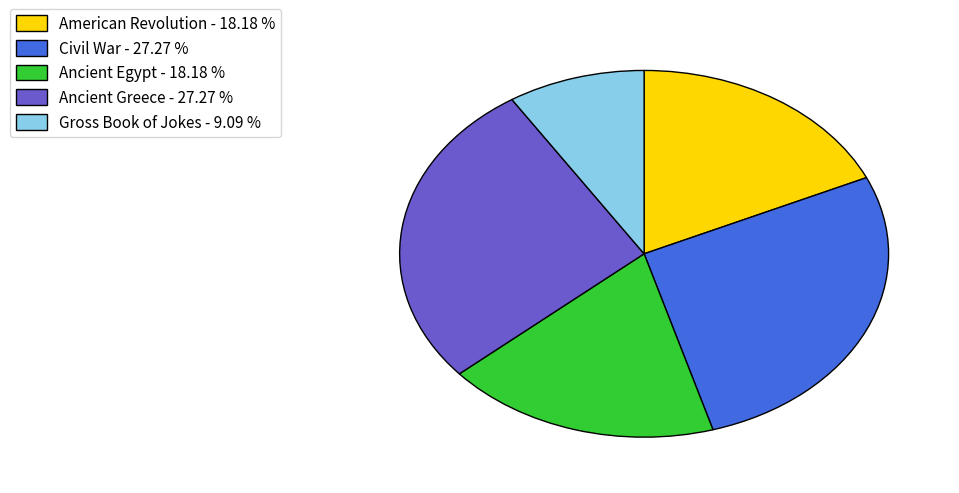

How many slices are in this pie chart?

5